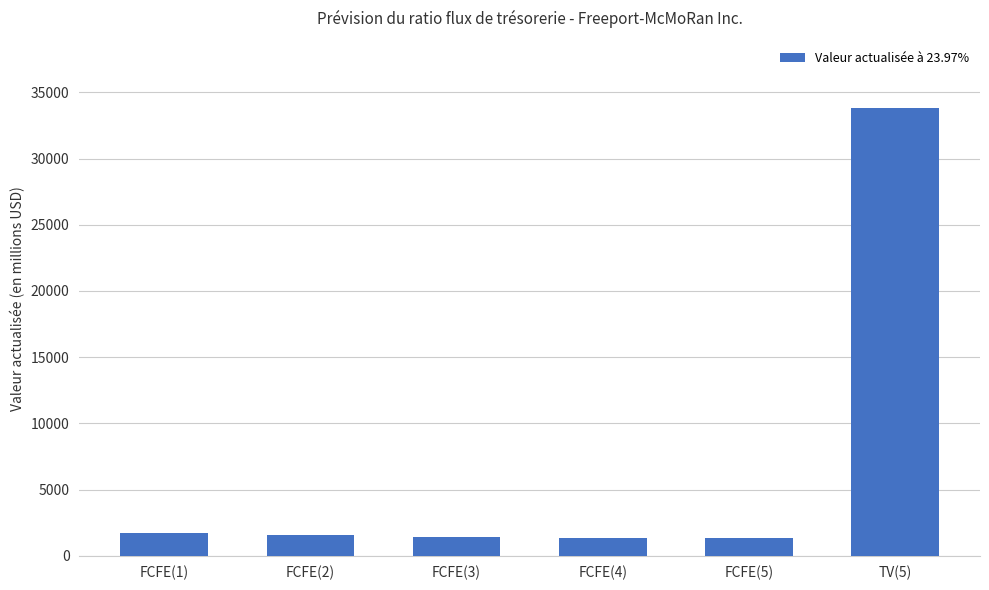

What is the value of the 2nd bar from the left?

1547